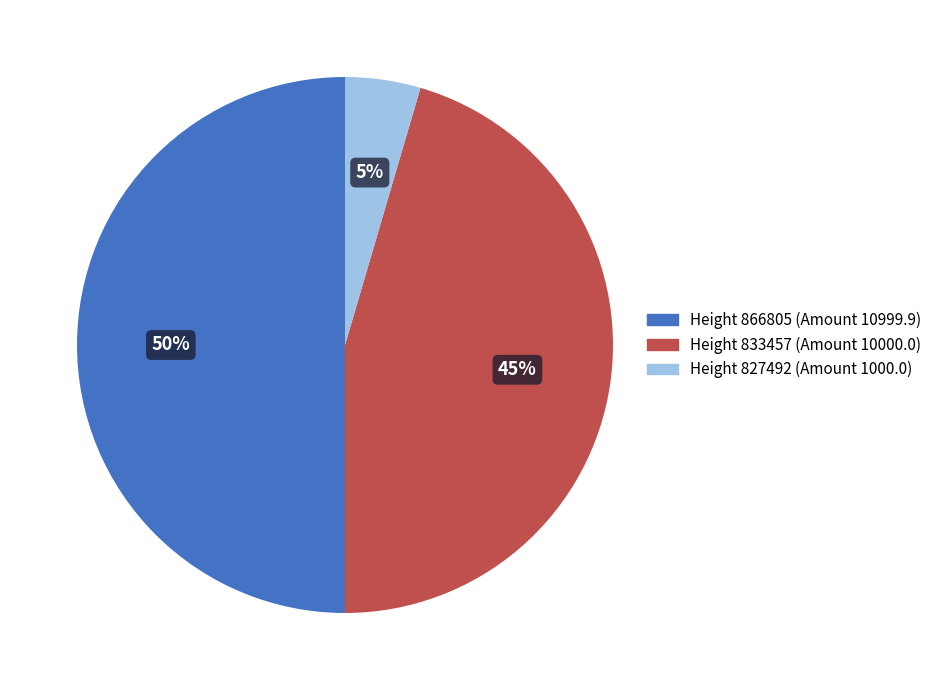

To the nearest percent, what is the difference between the largest and smallest slice percentages?

45%